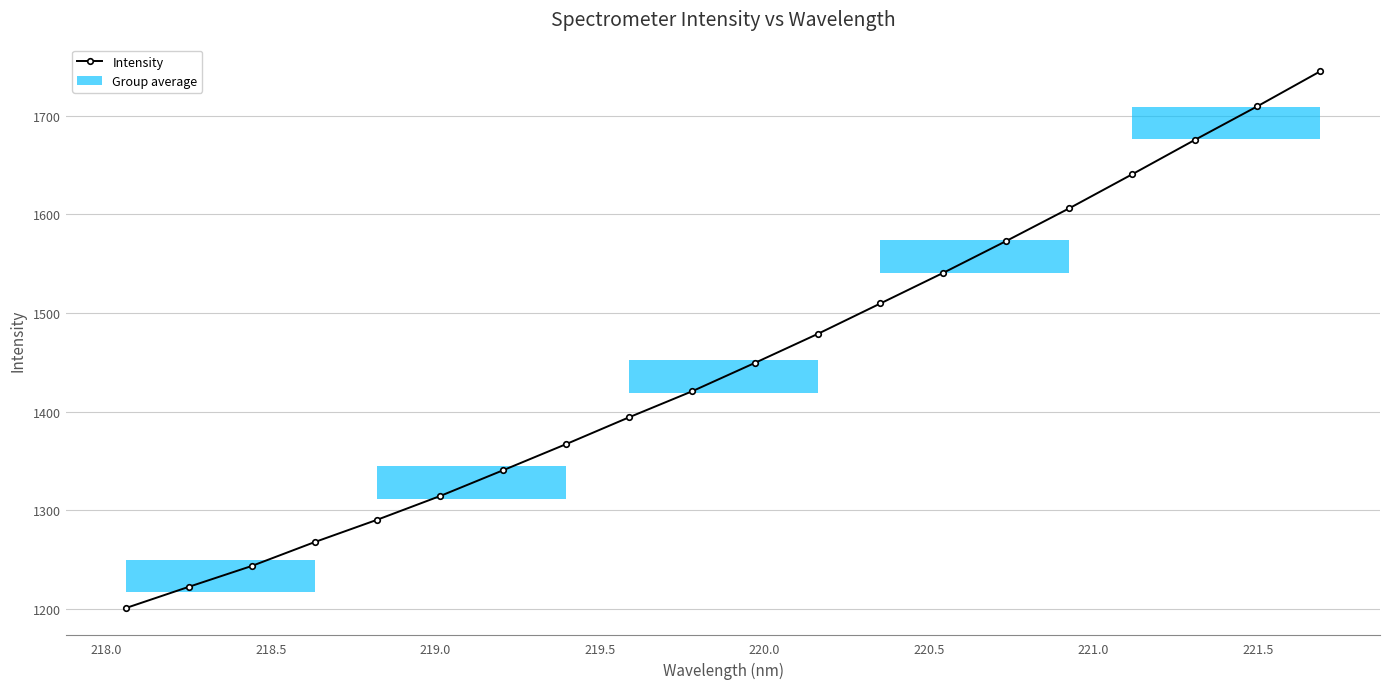

The chart shows a value of 1014.4 at 16. True or false?

False